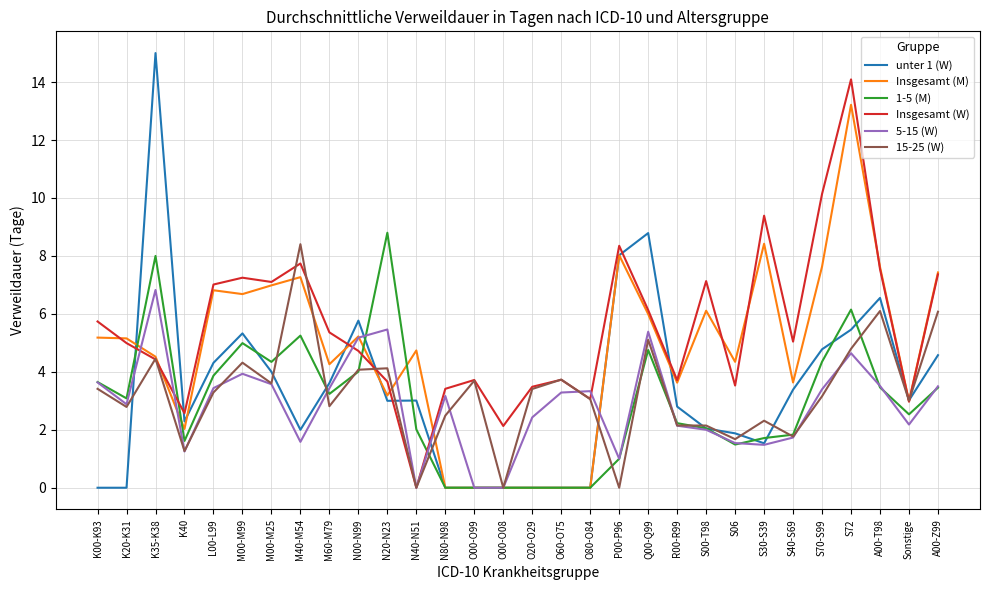

True or false: Insgesamt (M) has a value of 7.6 at A00-T98.

True